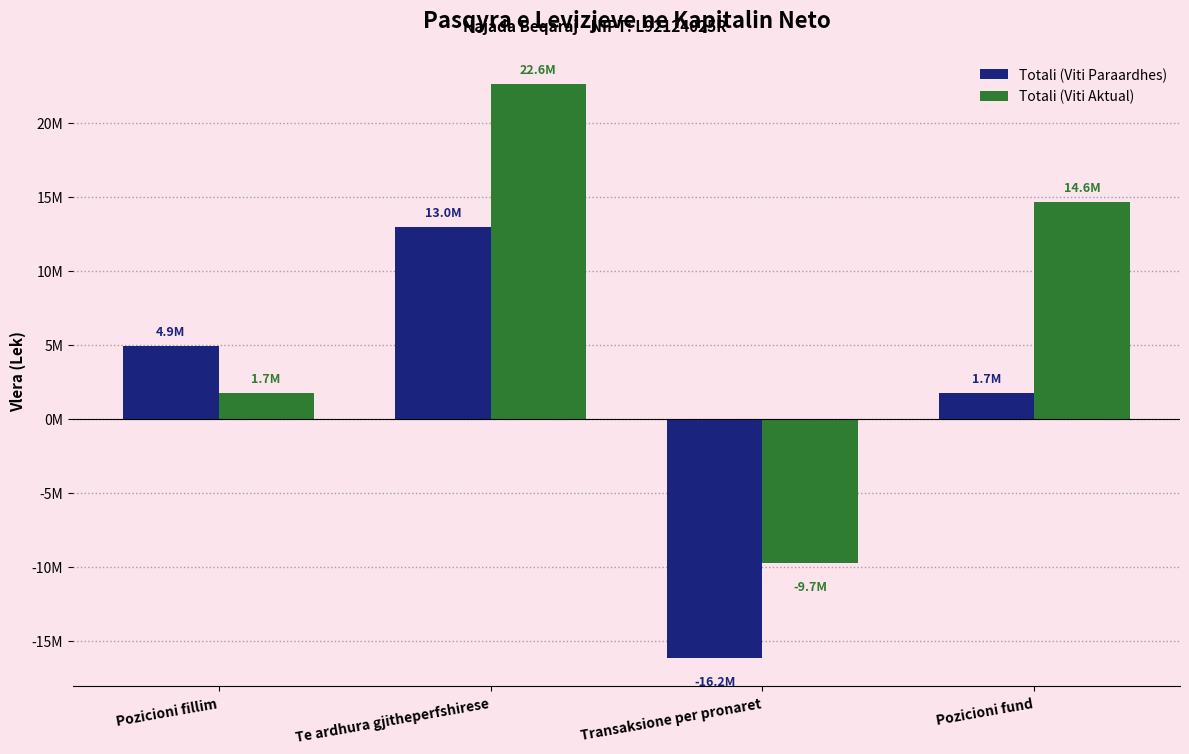

The Totali (Viti Paraardhes) series shows 12971650 at Te ardhura gjitheperfshirese. True or false?

True